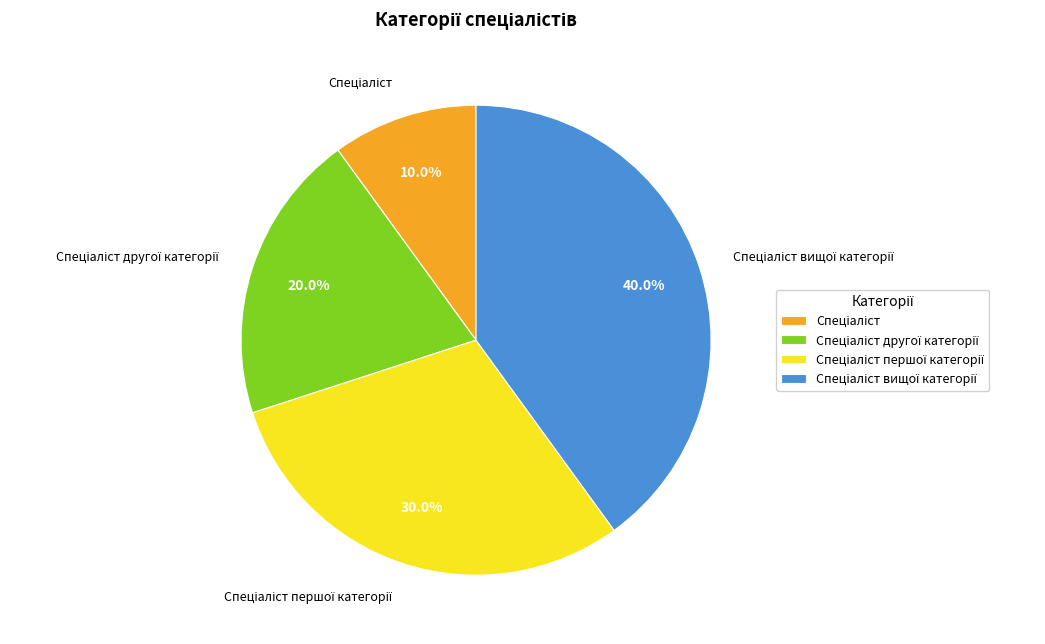

Does any single category account for the majority?

No